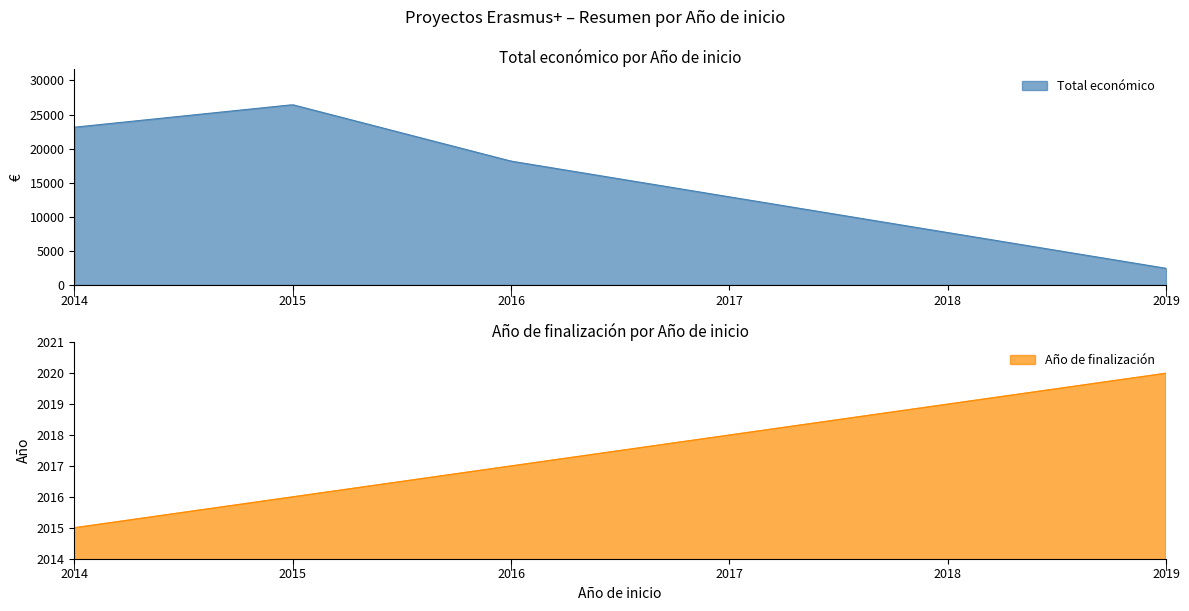

What is the lowest value of the Total económico series?

2450.0